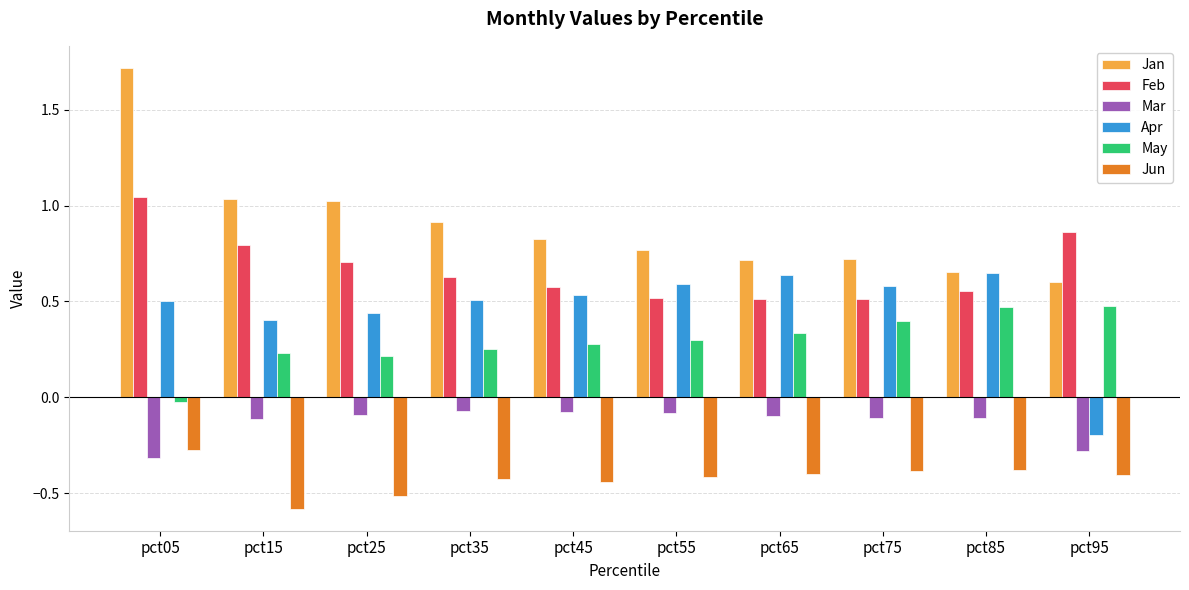

Which series has the widest spread of values?

Jan